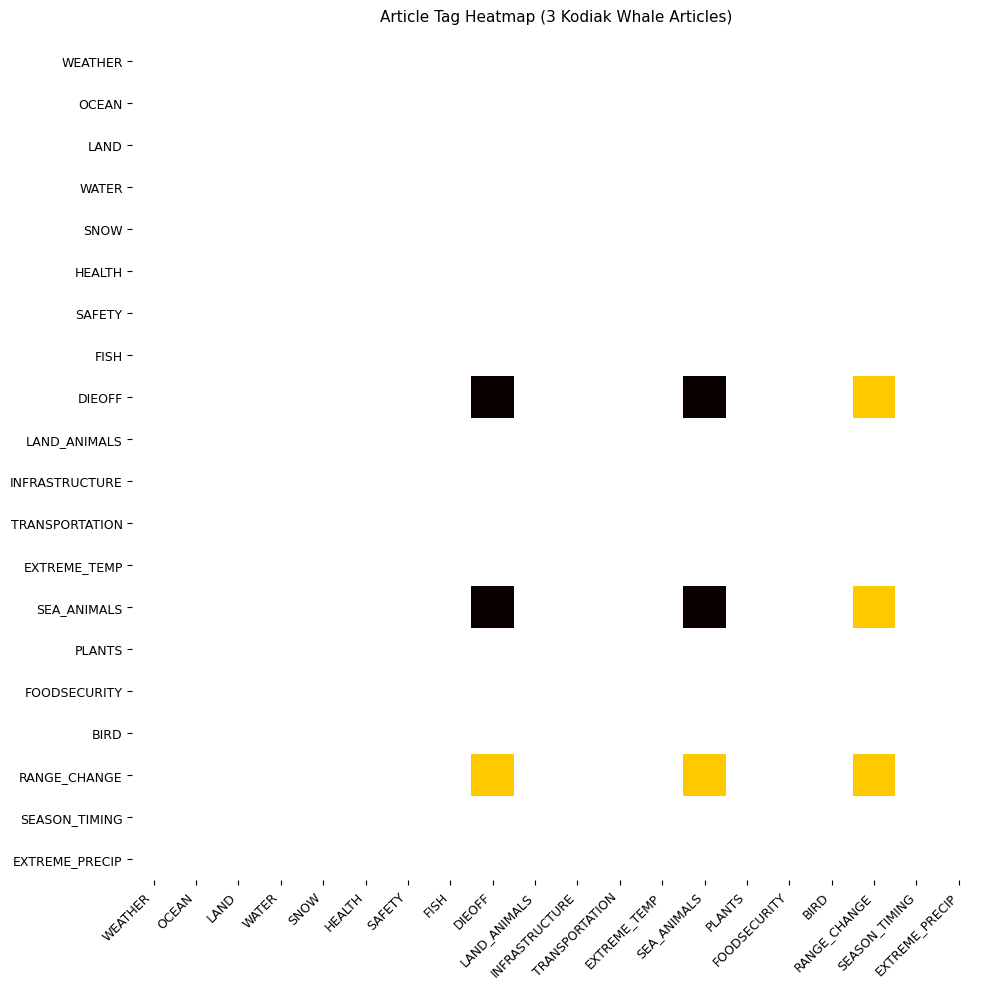

Reading left to right, extract all data points from this chart.

WEATHER: WEATHER=0	OCEAN=0	LAND=0	WATER=0	SNOW=0	HEALTH=0	SAFETY=0	FISH=0	DIEOFF=0	LAND_ANIMALS=0	INFRASTRUCTURE=0	TRANSPORTATION=0	EXTREME_TEMP=0	SEA_ANIMALS=0	PLANTS=0	FOODSECURITY=0	BIRD=0	RANGE_CHANGE=0	SEASON_TIMING=0	EXTREME_PRECIP=0
OCEAN: WEATHER=0	OCEAN=0	LAND=0	WATER=0	SNOW=0	HEALTH=0	SAFETY=0	FISH=0	DIEOFF=0	LAND_ANIMALS=0	INFRASTRUCTURE=0	TRANSPORTATION=0	EXTREME_TEMP=0	SEA_ANIMALS=0	PLANTS=0	FOODSECURITY=0	BIRD=0	RANGE_CHANGE=0	SEASON_TIMING=0	EXTREME_PRECIP=0
LAND: WEATHER=0	OCEAN=0	LAND=0	WATER=0	SNOW=0	HEALTH=0	SAFETY=0	FISH=0	DIEOFF=0	LAND_ANIMALS=0	INFRASTRUCTURE=0	TRANSPORTATION=0	EXTREME_TEMP=0	SEA_ANIMALS=0	PLANTS=0	FOODSECURITY=0	BIRD=0	RANGE_CHANGE=0	SEASON_TIMING=0	EXTREME_PRECIP=0
WATER: WEATHER=0	OCEAN=0	LAND=0	WATER=0	SNOW=0	HEALTH=0	SAFETY=0	FISH=0	DIEOFF=0	LAND_ANIMALS=0	INFRASTRUCTURE=0	TRANSPORTATION=0	EXTREME_TEMP=0	SEA_ANIMALS=0	PLANTS=0	FOODSECURITY=0	BIRD=0	RANGE_CHANGE=0	SEASON_TIMING=0	EXTREME_PRECIP=0
SNOW: WEATHER=0	OCEAN=0	LAND=0	WATER=0	SNOW=0	HEALTH=0	SAFETY=0	FISH=0	DIEOFF=0	LAND_ANIMALS=0	INFRASTRUCTURE=0	TRANSPORTATION=0	EXTREME_TEMP=0	SEA_ANIMALS=0	PLANTS=0	FOODSECURITY=0	BIRD=0	RANGE_CHANGE=0	SEASON_TIMING=0	EXTREME_PRECIP=0
HEALTH: WEATHER=0	OCEAN=0	LAND=0	WATER=0	SNOW=0	HEALTH=0	SAFETY=0	FISH=0	DIEOFF=0	LAND_ANIMALS=0	INFRASTRUCTURE=0	TRANSPORTATION=0	EXTREME_TEMP=0	SEA_ANIMALS=0	PLANTS=0	FOODSECURITY=0	BIRD=0	RANGE_CHANGE=0	SEASON_TIMING=0	EXTREME_PRECIP=0
SAFETY: WEATHER=0	OCEAN=0	LAND=0	WATER=0	SNOW=0	HEALTH=0	SAFETY=0	FISH=0	DIEOFF=0	LAND_ANIMALS=0	INFRASTRUCTURE=0	TRANSPORTATION=0	EXTREME_TEMP=0	SEA_ANIMALS=0	PLANTS=0	FOODSECURITY=0	BIRD=0	RANGE_CHANGE=0	SEASON_TIMING=0	EXTREME_PRECIP=0
FISH: WEATHER=0	OCEAN=0	LAND=0	WATER=0	SNOW=0	HEALTH=0	SAFETY=0	FISH=0	DIEOFF=0	LAND_ANIMALS=0	INFRASTRUCTURE=0	TRANSPORTATION=0	EXTREME_TEMP=0	SEA_ANIMALS=0	PLANTS=0	FOODSECURITY=0	BIRD=0	RANGE_CHANGE=0	SEASON_TIMING=0	EXTREME_PRECIP=0
DIEOFF: WEATHER=0	OCEAN=0	LAND=0	WATER=0	SNOW=0	HEALTH=0	SAFETY=0	FISH=0	DIEOFF=3	LAND_ANIMALS=0	INFRASTRUCTURE=0	TRANSPORTATION=0	EXTREME_TEMP=0	SEA_ANIMALS=3	PLANTS=0	FOODSECURITY=0	BIRD=0	RANGE_CHANGE=1	SEASON_TIMING=0	EXTREME_PRECIP=0
LAND_ANIMALS: WEATHER=0	OCEAN=0	LAND=0	WATER=0	SNOW=0	HEALTH=0	SAFETY=0	FISH=0	DIEOFF=0	LAND_ANIMALS=0	INFRASTRUCTURE=0	TRANSPORTATION=0	EXTREME_TEMP=0	SEA_ANIMALS=0	PLANTS=0	FOODSECURITY=0	BIRD=0	RANGE_CHANGE=0	SEASON_TIMING=0	EXTREME_PRECIP=0
INFRASTRUCTURE: WEATHER=0	OCEAN=0	LAND=0	WATER=0	SNOW=0	HEALTH=0	SAFETY=0	FISH=0	DIEOFF=0	LAND_ANIMALS=0	INFRASTRUCTURE=0	TRANSPORTATION=0	EXTREME_TEMP=0	SEA_ANIMALS=0	PLANTS=0	FOODSECURITY=0	BIRD=0	RANGE_CHANGE=0	SEASON_TIMING=0	EXTREME_PRECIP=0
TRANSPORTATION: WEATHER=0	OCEAN=0	LAND=0	WATER=0	SNOW=0	HEALTH=0	SAFETY=0	FISH=0	DIEOFF=0	LAND_ANIMALS=0	INFRASTRUCTURE=0	TRANSPORTATION=0	EXTREME_TEMP=0	SEA_ANIMALS=0	PLANTS=0	FOODSECURITY=0	BIRD=0	RANGE_CHANGE=0	SEASON_TIMING=0	EXTREME_PRECIP=0
EXTREME_TEMP: WEATHER=0	OCEAN=0	LAND=0	WATER=0	SNOW=0	HEALTH=0	SAFETY=0	FISH=0	DIEOFF=0	LAND_ANIMALS=0	INFRASTRUCTURE=0	TRANSPORTATION=0	EXTREME_TEMP=0	SEA_ANIMALS=0	PLANTS=0	FOODSECURITY=0	BIRD=0	RANGE_CHANGE=0	SEASON_TIMING=0	EXTREME_PRECIP=0
SEA_ANIMALS: WEATHER=0	OCEAN=0	LAND=0	WATER=0	SNOW=0	HEALTH=0	SAFETY=0	FISH=0	DIEOFF=3	LAND_ANIMALS=0	INFRASTRUCTURE=0	TRANSPORTATION=0	EXTREME_TEMP=0	SEA_ANIMALS=3	PLANTS=0	FOODSECURITY=0	BIRD=0	RANGE_CHANGE=1	SEASON_TIMING=0	EXTREME_PRECIP=0
PLANTS: WEATHER=0	OCEAN=0	LAND=0	WATER=0	SNOW=0	HEALTH=0	SAFETY=0	FISH=0	DIEOFF=0	LAND_ANIMALS=0	INFRASTRUCTURE=0	TRANSPORTATION=0	EXTREME_TEMP=0	SEA_ANIMALS=0	PLANTS=0	FOODSECURITY=0	BIRD=0	RANGE_CHANGE=0	SEASON_TIMING=0	EXTREME_PRECIP=0
FOODSECURITY: WEATHER=0	OCEAN=0	LAND=0	WATER=0	SNOW=0	HEALTH=0	SAFETY=0	FISH=0	DIEOFF=0	LAND_ANIMALS=0	INFRASTRUCTURE=0	TRANSPORTATION=0	EXTREME_TEMP=0	SEA_ANIMALS=0	PLANTS=0	FOODSECURITY=0	BIRD=0	RANGE_CHANGE=0	SEASON_TIMING=0	EXTREME_PRECIP=0
BIRD: WEATHER=0	OCEAN=0	LAND=0	WATER=0	SNOW=0	HEALTH=0	SAFETY=0	FISH=0	DIEOFF=0	LAND_ANIMALS=0	INFRASTRUCTURE=0	TRANSPORTATION=0	EXTREME_TEMP=0	SEA_ANIMALS=0	PLANTS=0	FOODSECURITY=0	BIRD=0	RANGE_CHANGE=0	SEASON_TIMING=0	EXTREME_PRECIP=0
RANGE_CHANGE: WEATHER=0	OCEAN=0	LAND=0	WATER=0	SNOW=0	HEALTH=0	SAFETY=0	FISH=0	DIEOFF=1	LAND_ANIMALS=0	INFRASTRUCTURE=0	TRANSPORTATION=0	EXTREME_TEMP=0	SEA_ANIMALS=1	PLANTS=0	FOODSECURITY=0	BIRD=0	RANGE_CHANGE=1	SEASON_TIMING=0	EXTREME_PRECIP=0
SEASON_TIMING: WEATHER=0	OCEAN=0	LAND=0	WATER=0	SNOW=0	HEALTH=0	SAFETY=0	FISH=0	DIEOFF=0	LAND_ANIMALS=0	INFRASTRUCTURE=0	TRANSPORTATION=0	EXTREME_TEMP=0	SEA_ANIMALS=0	PLANTS=0	FOODSECURITY=0	BIRD=0	RANGE_CHANGE=0	SEASON_TIMING=0	EXTREME_PRECIP=0
EXTREME_PRECIP: WEATHER=0	OCEAN=0	LAND=0	WATER=0	SNOW=0	HEALTH=0	SAFETY=0	FISH=0	DIEOFF=0	LAND_ANIMALS=0	INFRASTRUCTURE=0	TRANSPORTATION=0	EXTREME_TEMP=0	SEA_ANIMALS=0	PLANTS=0	FOODSECURITY=0	BIRD=0	RANGE_CHANGE=0	SEASON_TIMING=0	EXTREME_PRECIP=0